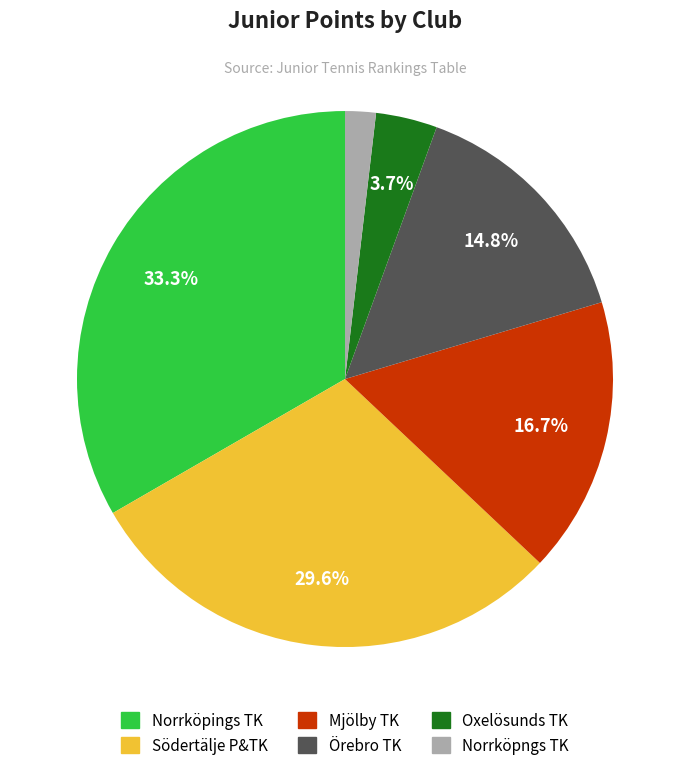

To the nearest percent, what is the combined percentage of Oxelösunds TK and Norrköpings TK?

37%